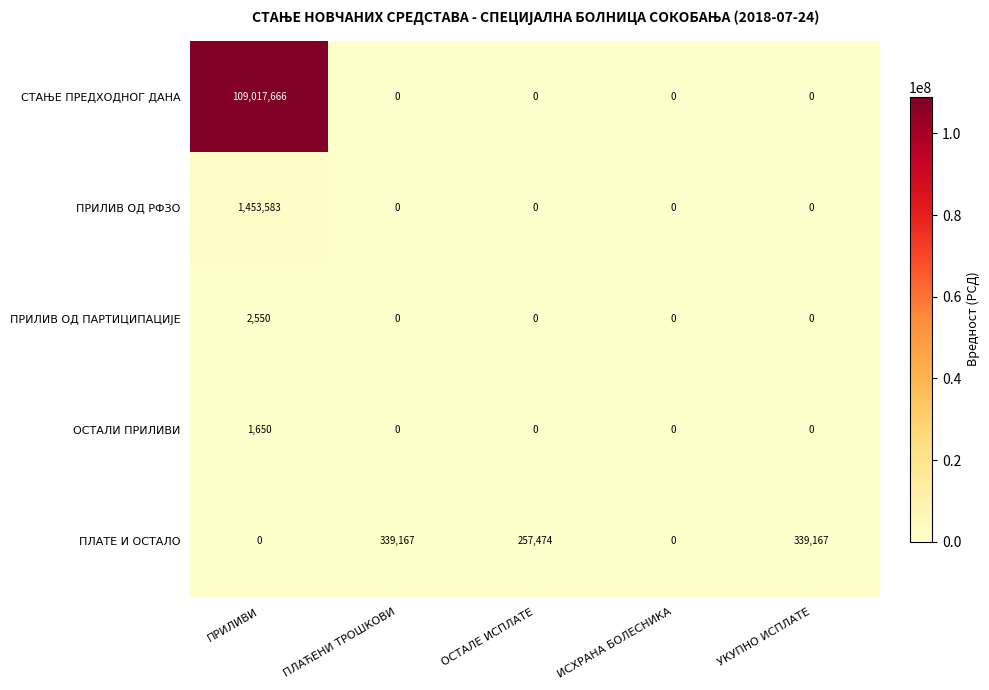

The value of ПРИЛИВ ОД РФЗО at ПРИЛИВИ is 1453583. True or false?

True